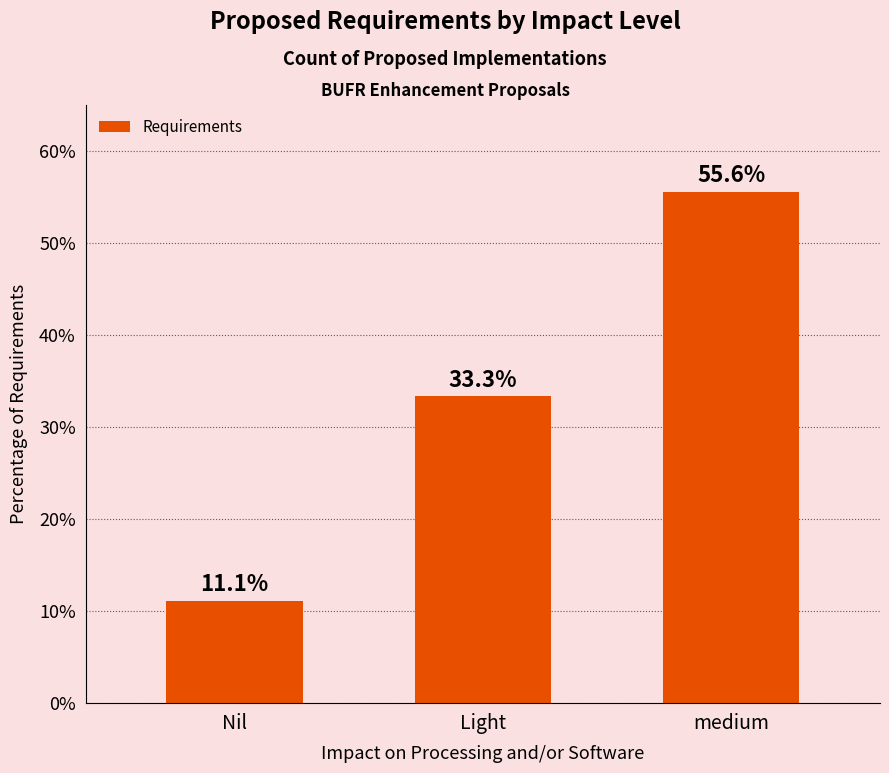

What is the value of the 1st bar from the left?

11.1